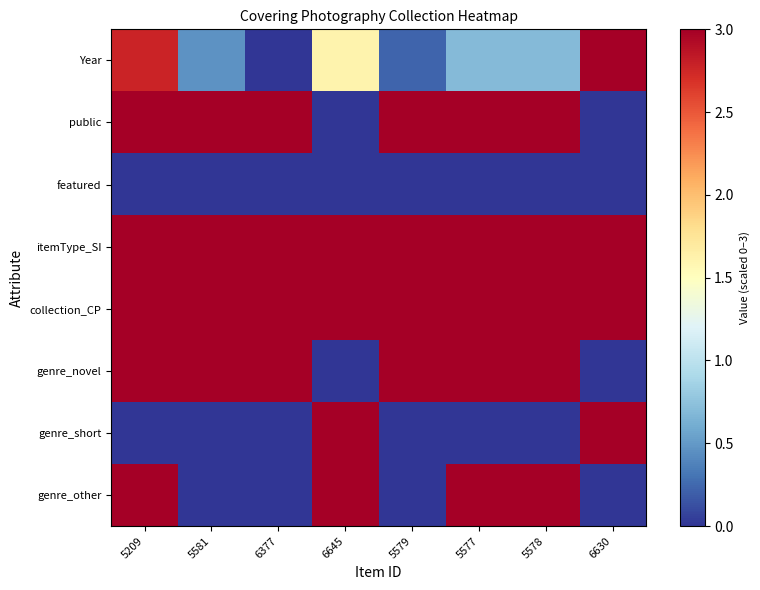

How many series are shown in this chart?

8